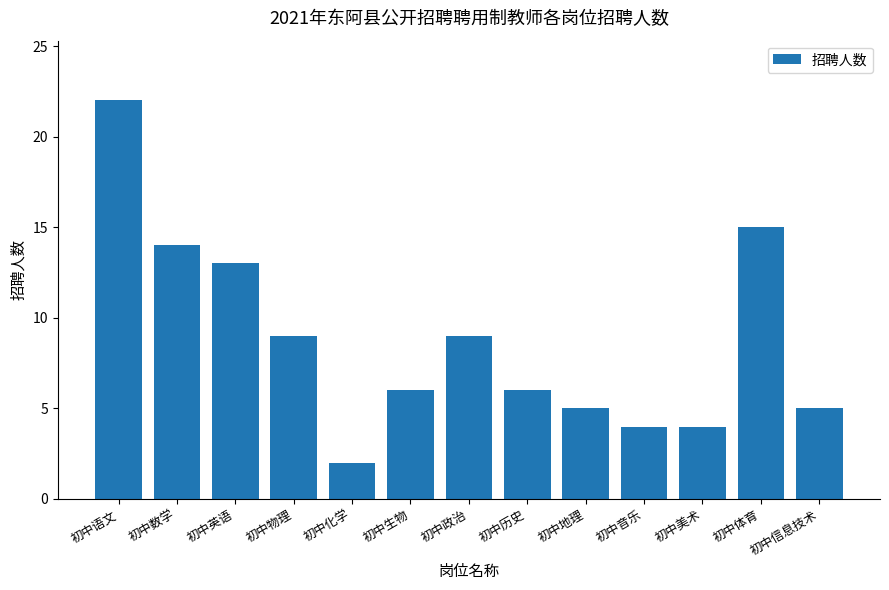

The chart shows a value of 2 at 初中历史. True or false?

False